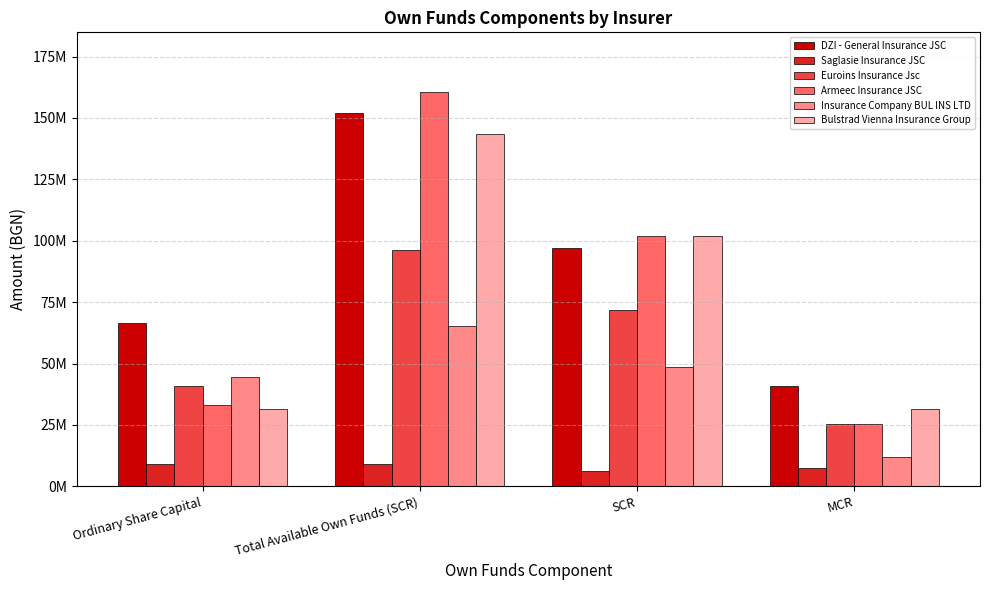

What is the greatest value displayed?

160747917.9